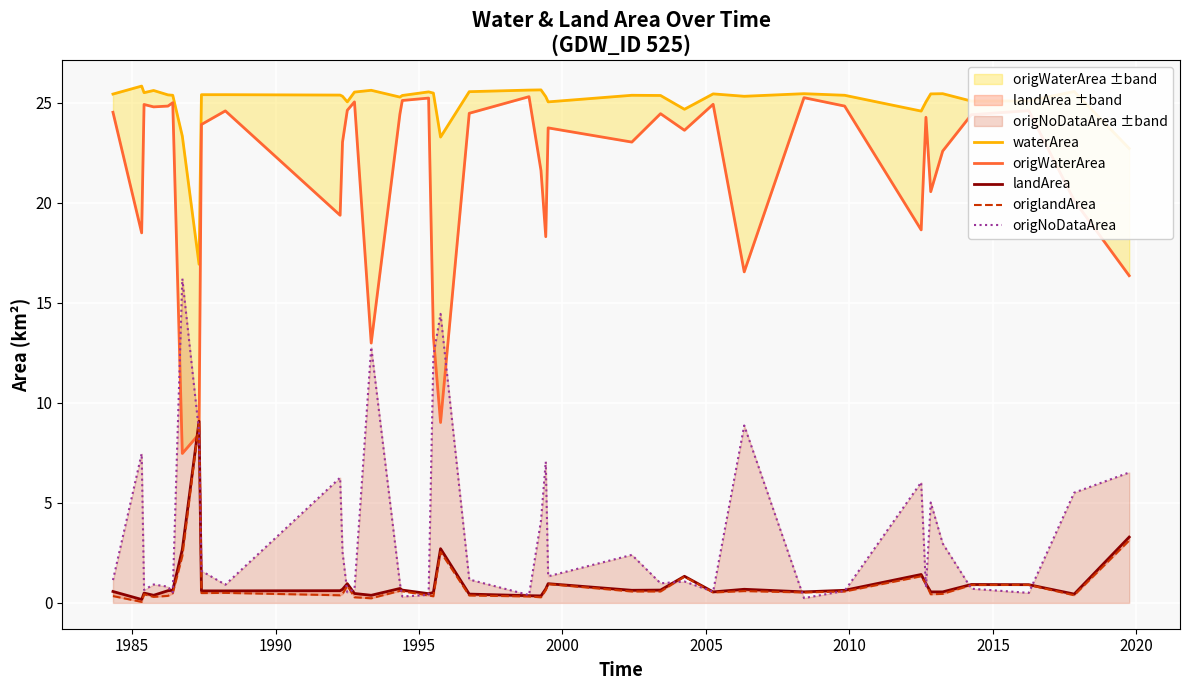

How many interior local valleys does the origNoDataArea series have?

12